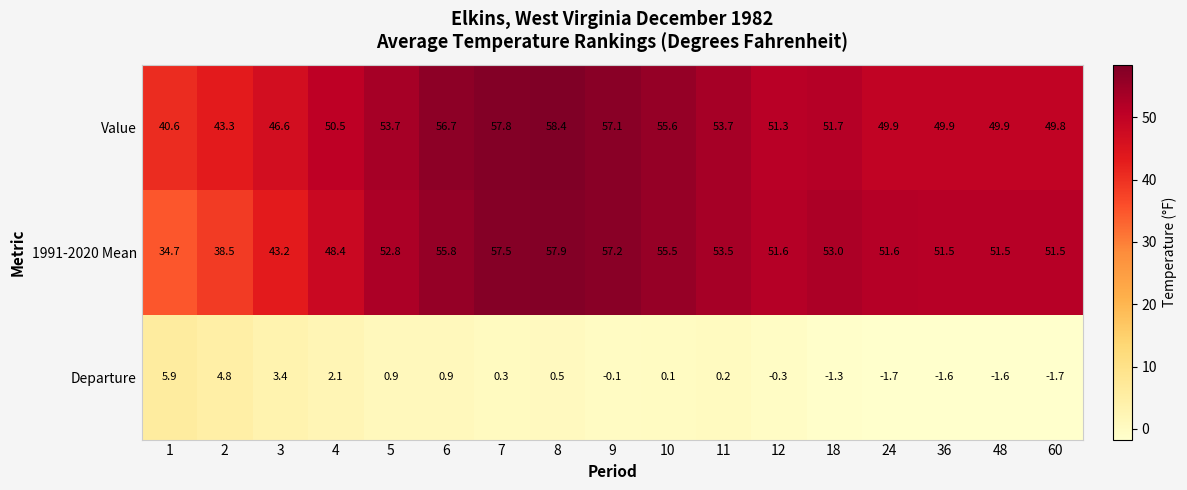

What is the greatest value displayed?

58.4